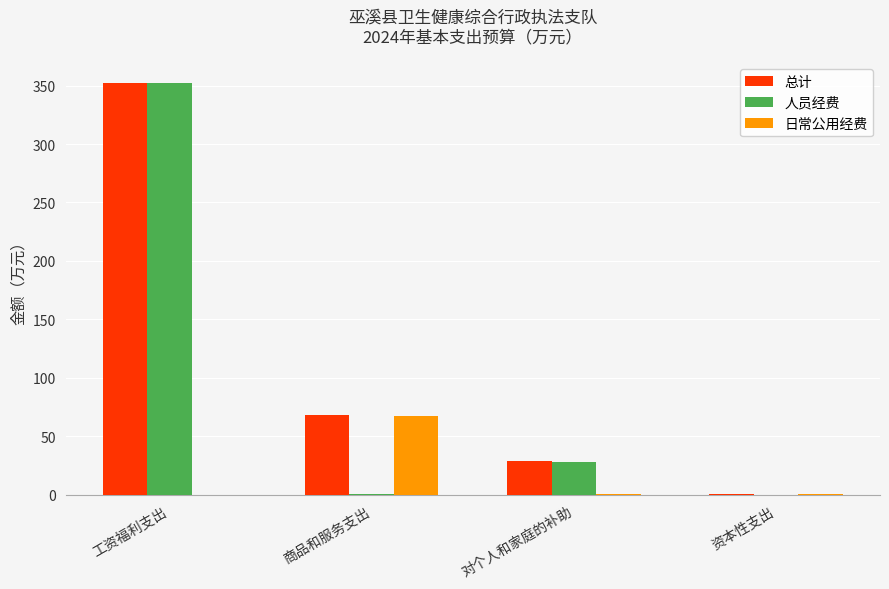

What is the average value of the 日常公用经费 series?

17.3